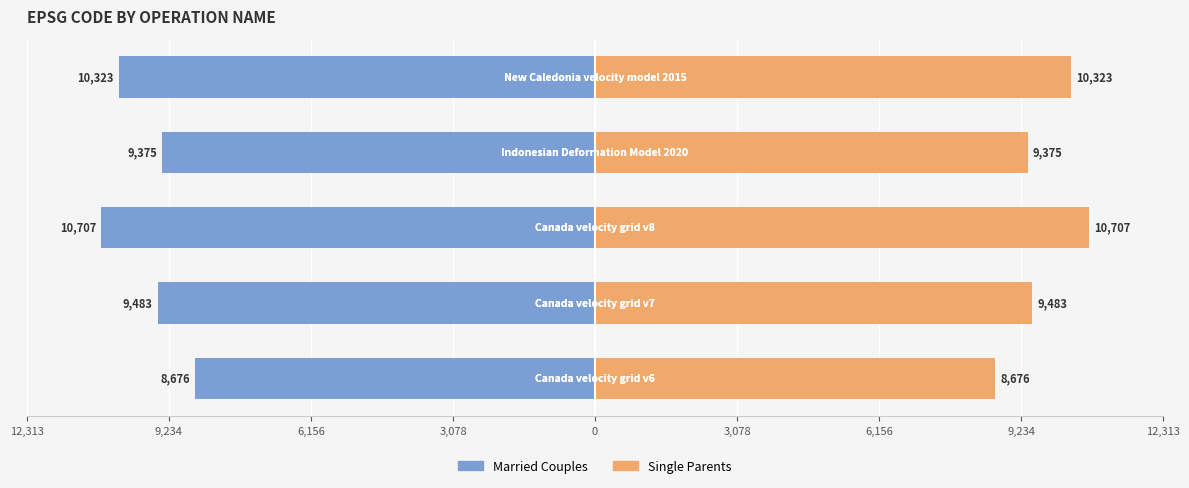

At 6,156, list the series in order from smallest to largest.

Married Couples, Single Parents